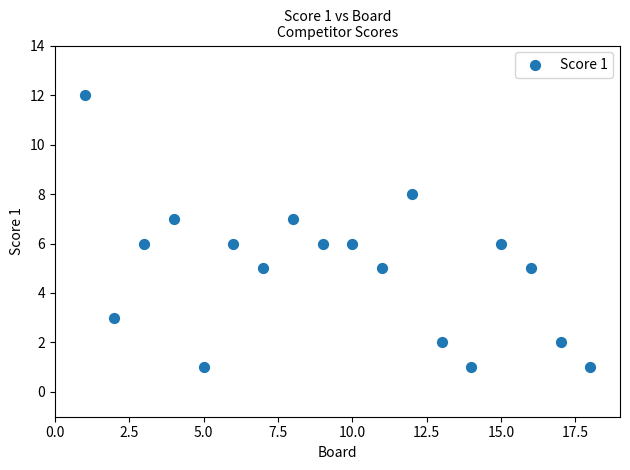

What is the range of Y values (max minus min)?

11